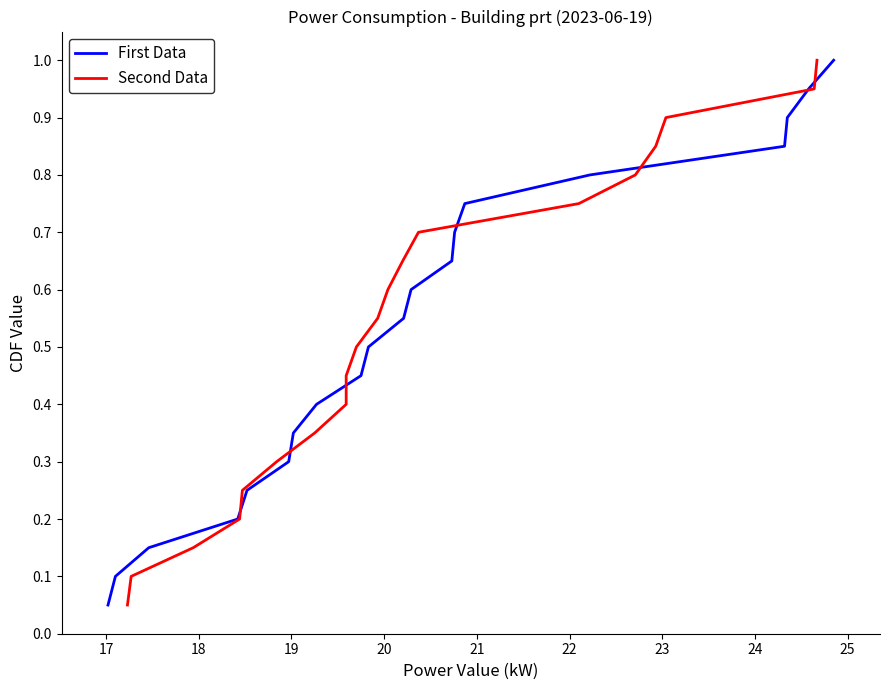

What is the highest value of the First Data series?

1.0